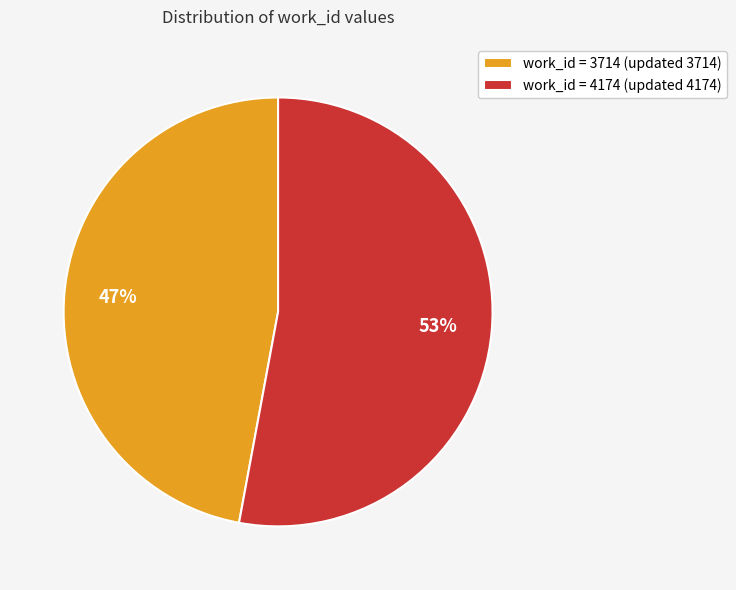

To the nearest percent, what percentage of the pie is work_id = 4174 (updated 4174)?

53%